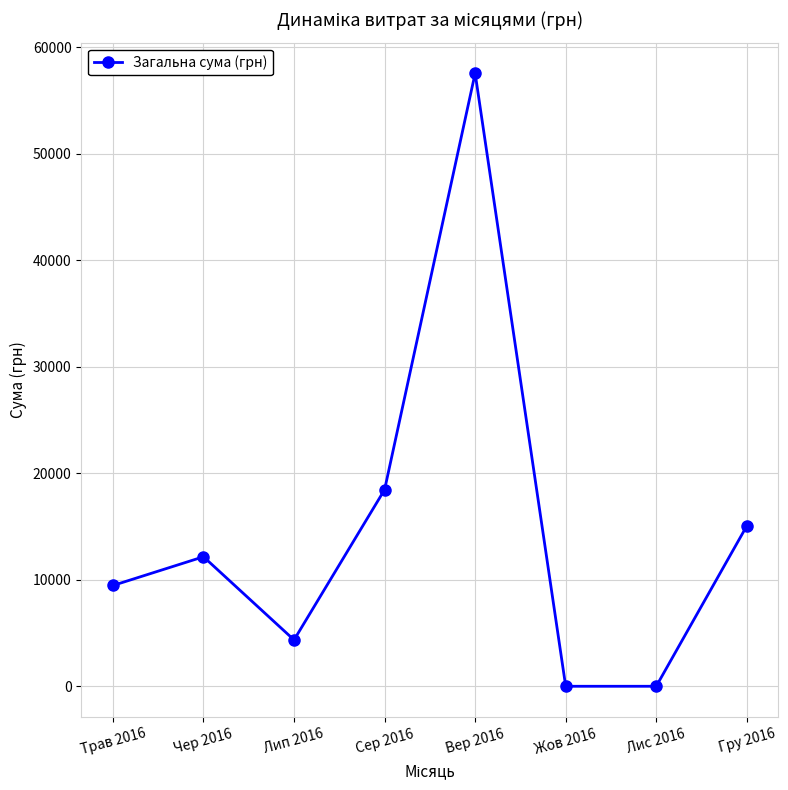

The value at Лис 2016 is 0.0. True or false?

True